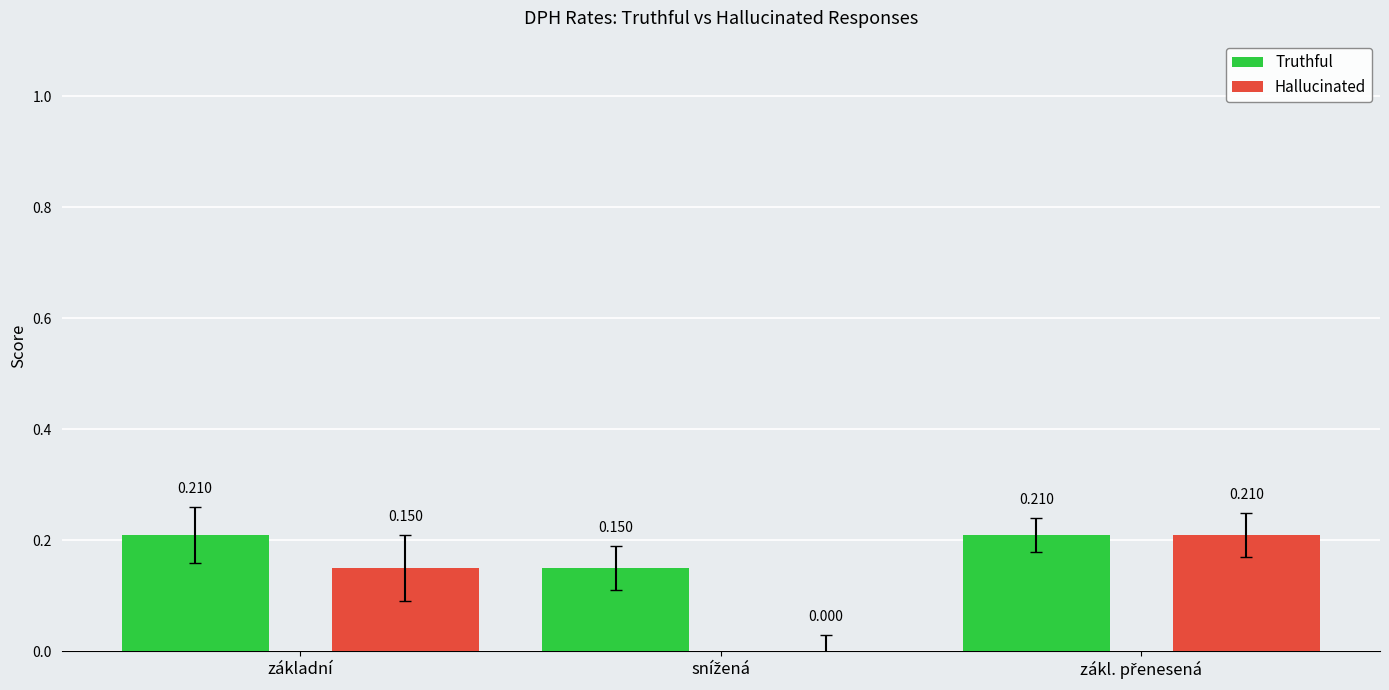

Which series has the largest total across all categories?

Truthful